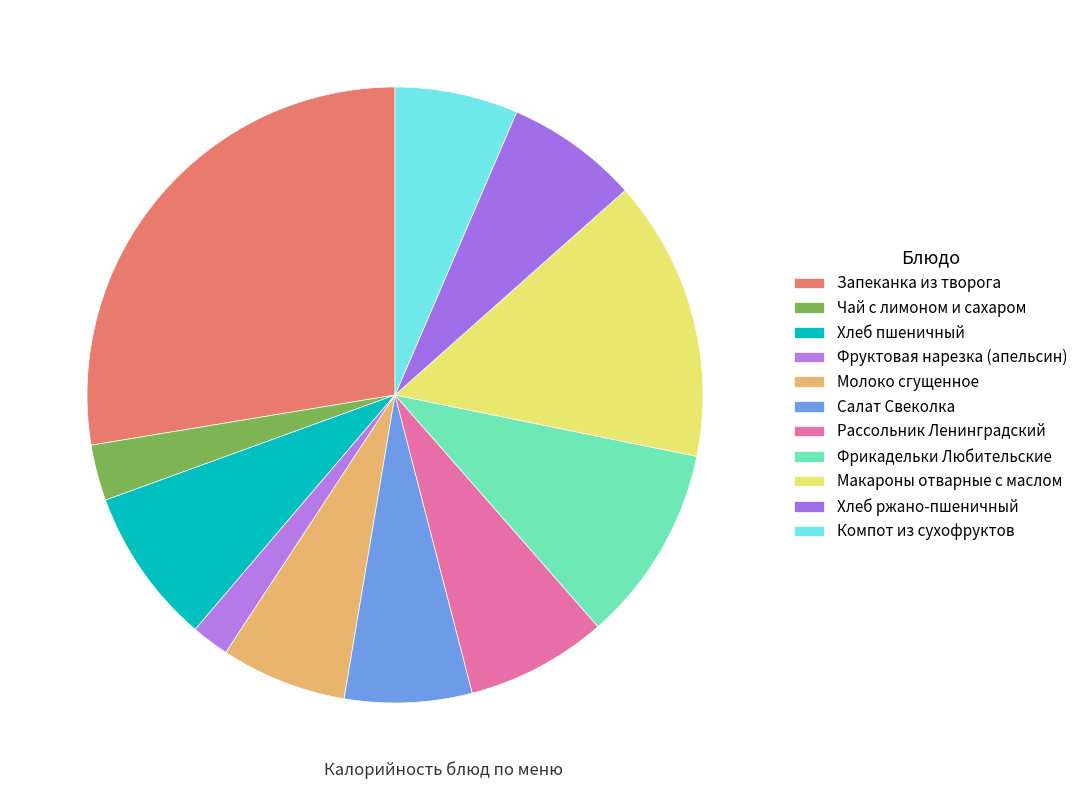

Does any single category account for the majority?

No